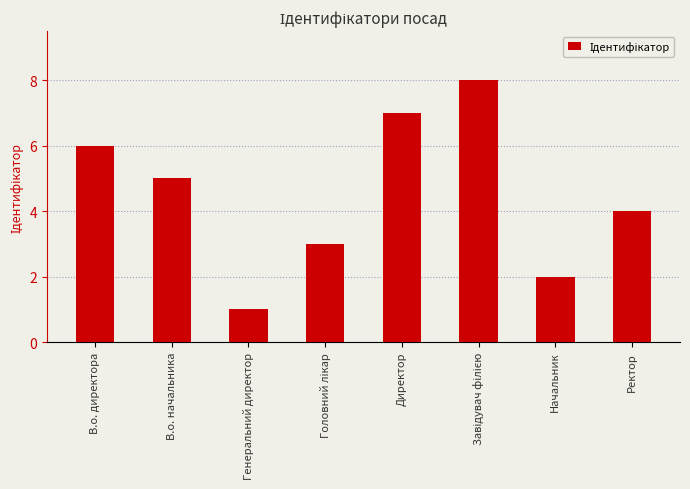

Reading left to right, transcribe all the data shown in this chart.

6	5	1	3	7	8	2	4